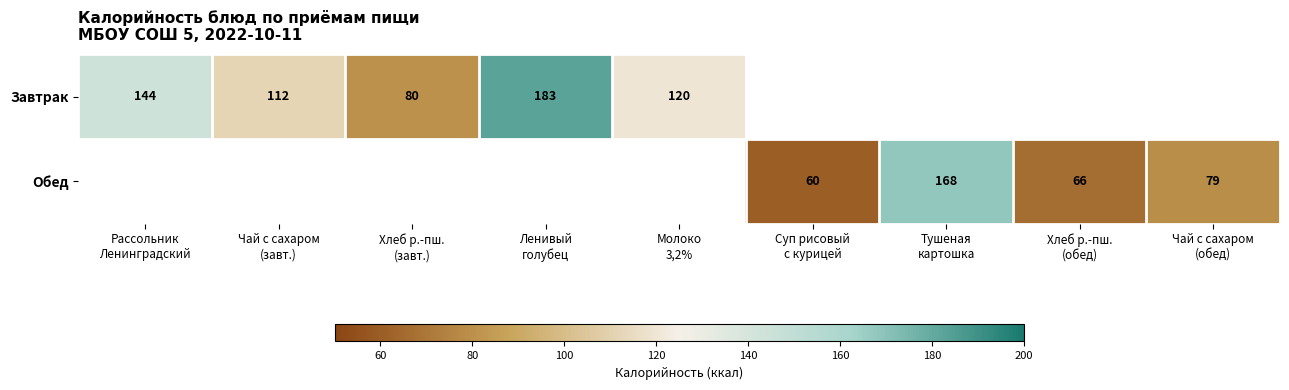

Which has a higher value, Ленивый
голубец or Чай с сахаром
(завт.)?

Ленивый
голубец